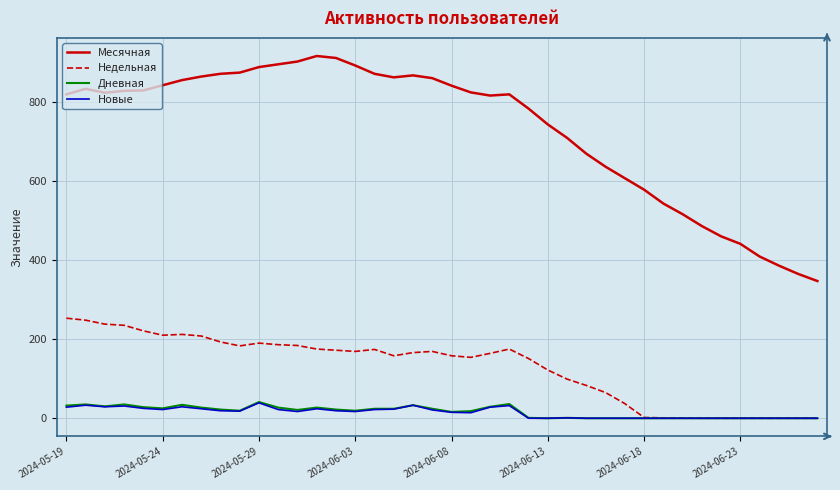

Which series has the largest range (max minus min)?

Месячная